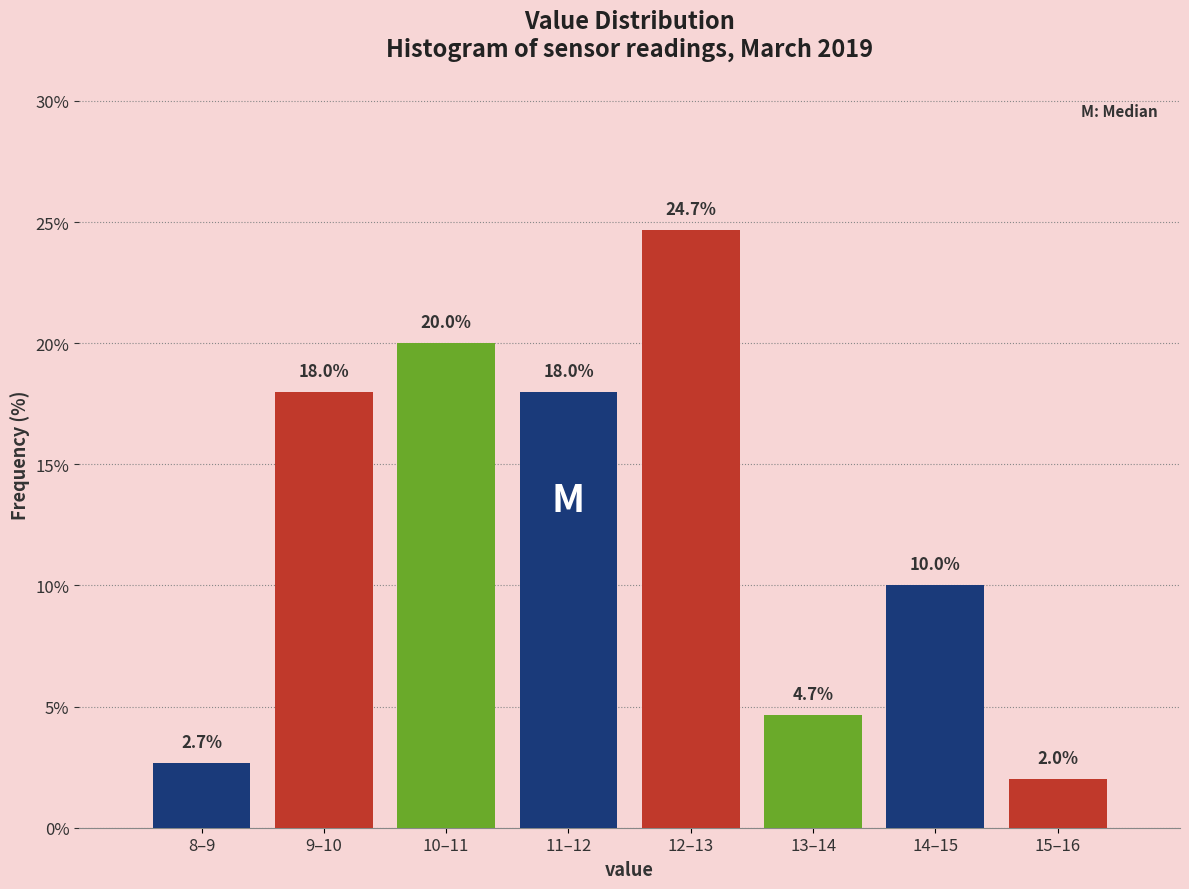

Reading left to right, list all the values displayed in this chart.

8–9=2.7	9–10=18.0	10–11=20.0	11–12=18.0	12–13=24.7	13–14=4.7	14–15=10.0	15–16=2.0